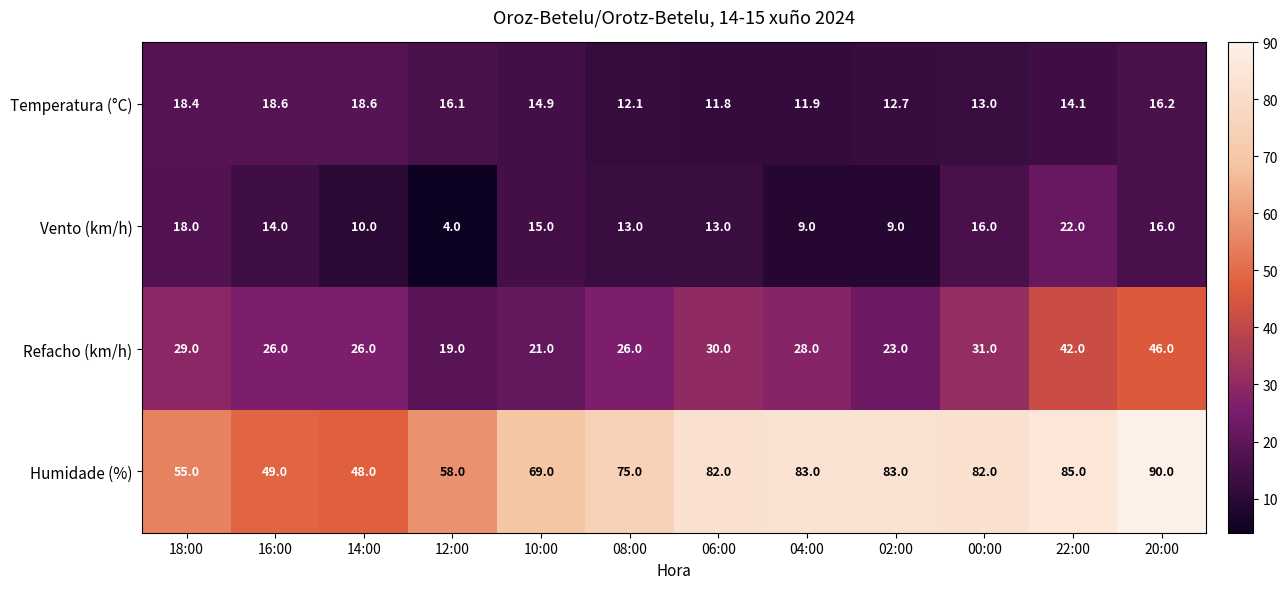

At how many categories does at least one series exceed 76?

6